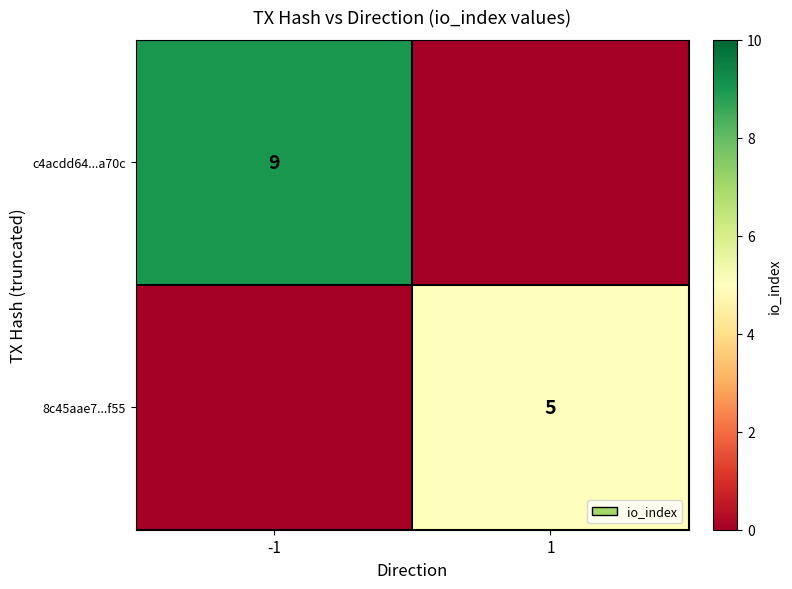

Is it true that c4acdd64...a70c equals 9 at -1?

True